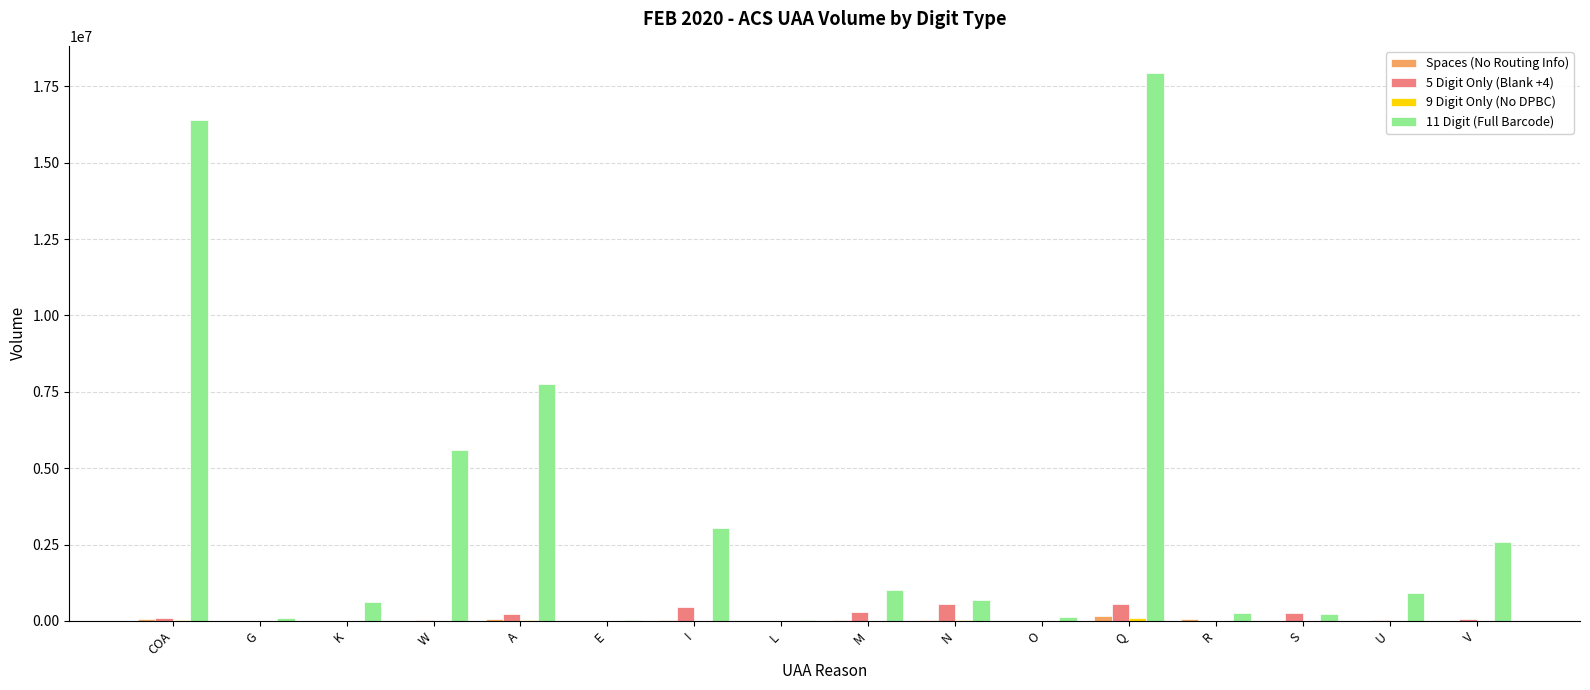

Which series has the widest spread of values?

11 Digit (Full Barcode)